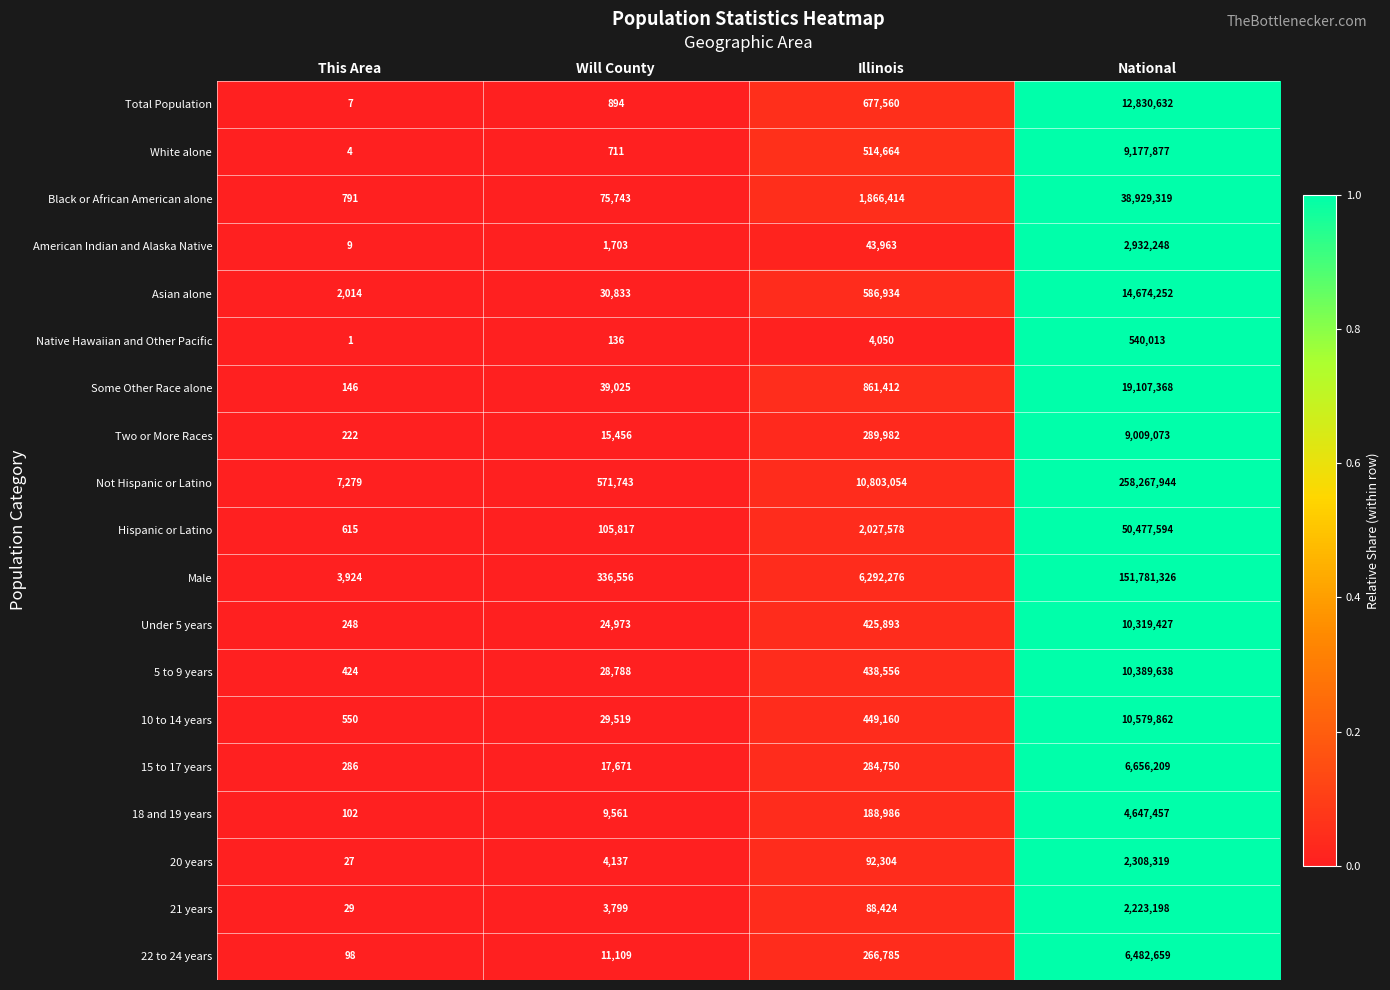

What is the difference between the maximum and minimum values in the Asian alone series?

14672238